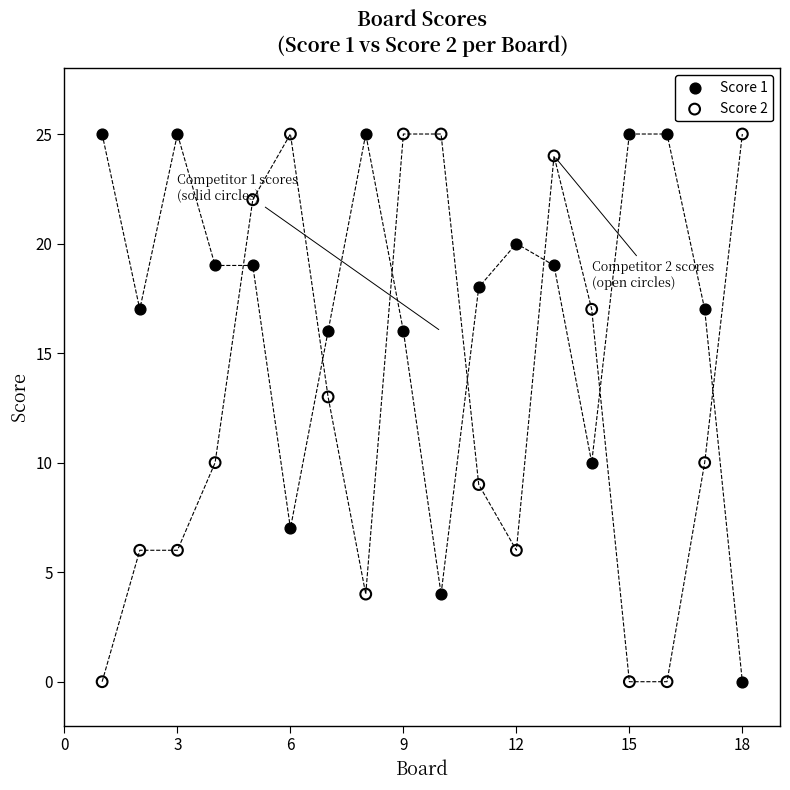

Across all data points, what is the range of Y values (max minus min)?

25